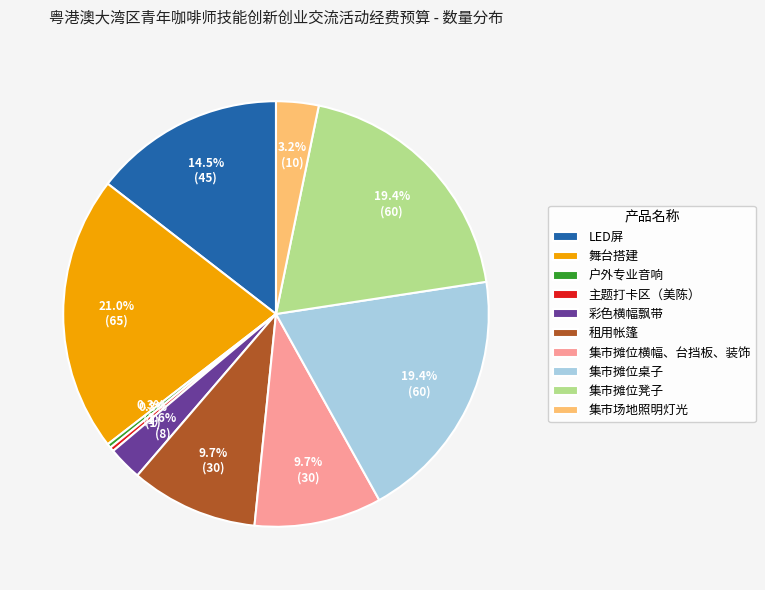

Is 集市场地照明灯光 the majority of the pie?

No